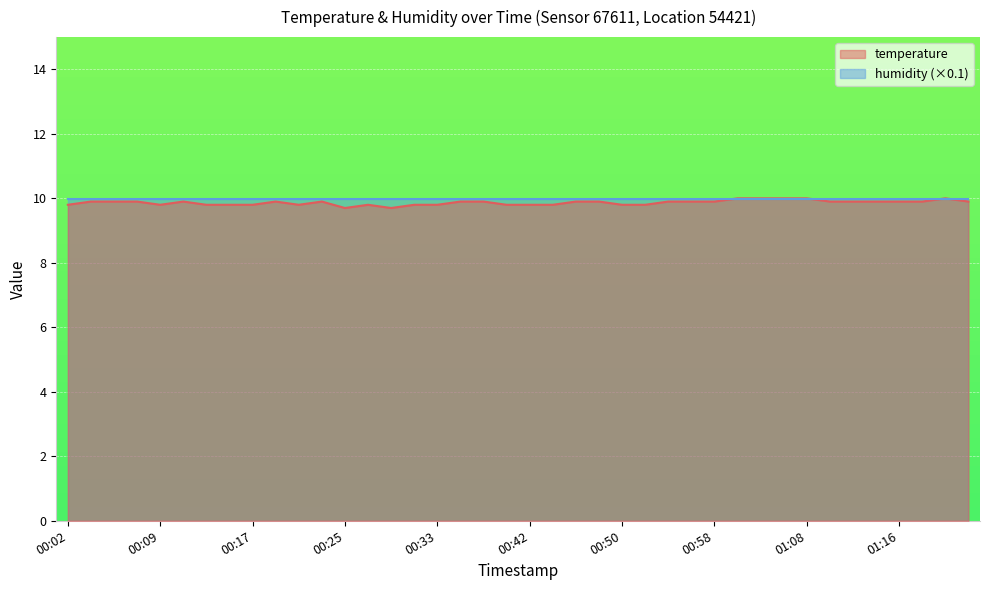

How many values are between 9 and 10?

40